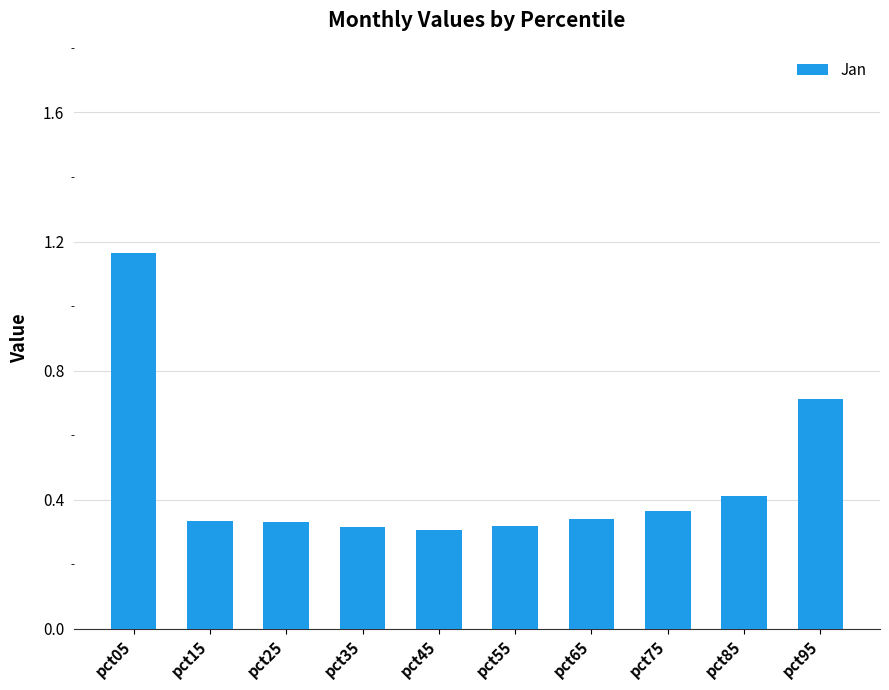

Count the values in the range 0 to 1.

9